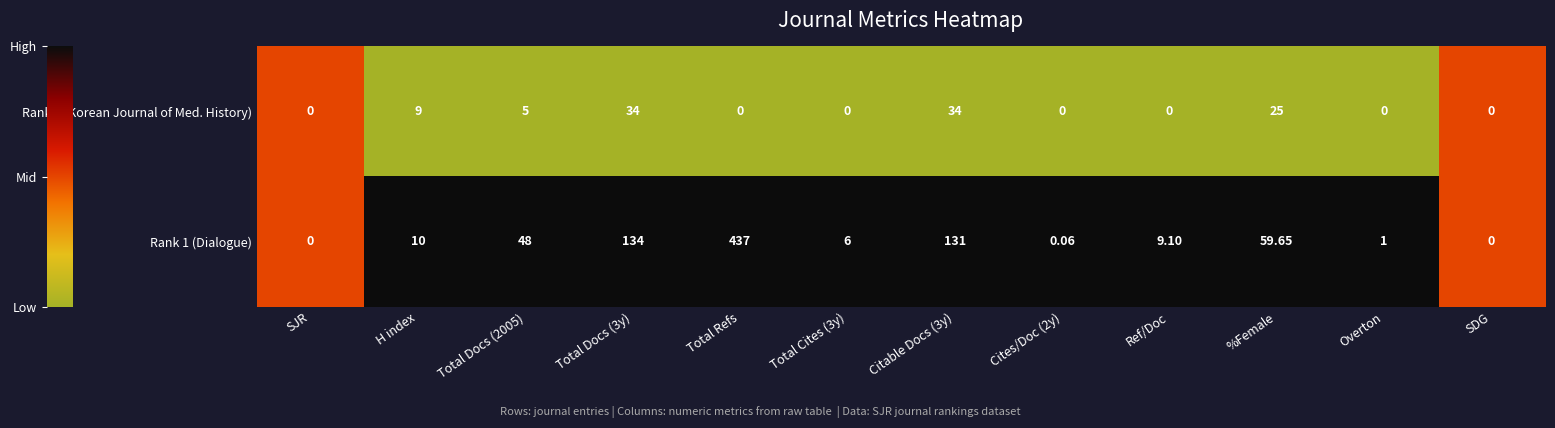

At which category is the sum across all series the highest?

Total Refs